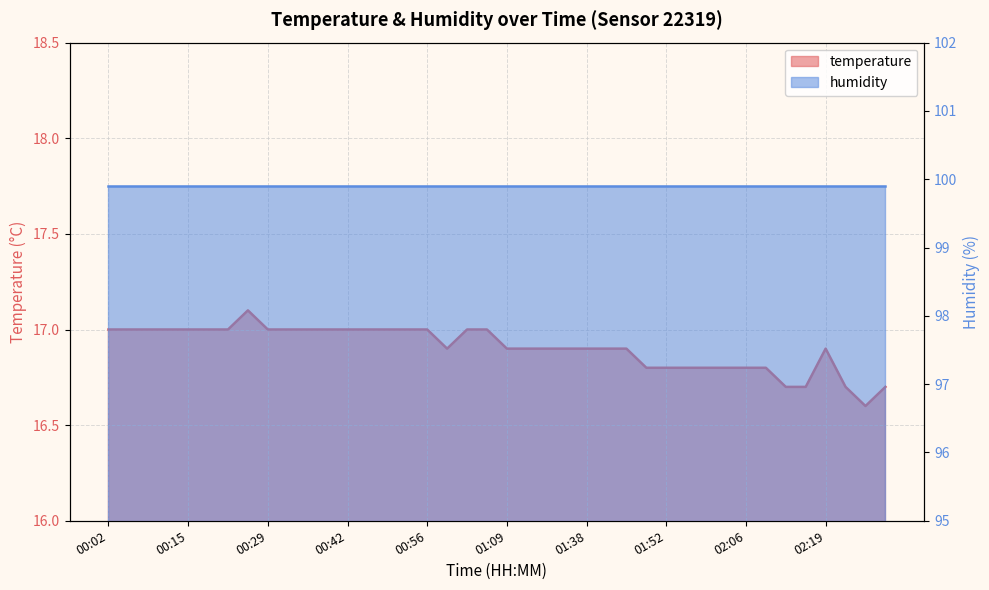

How many points are lower than both their immediate neighbors (excluding endpoints)?

2